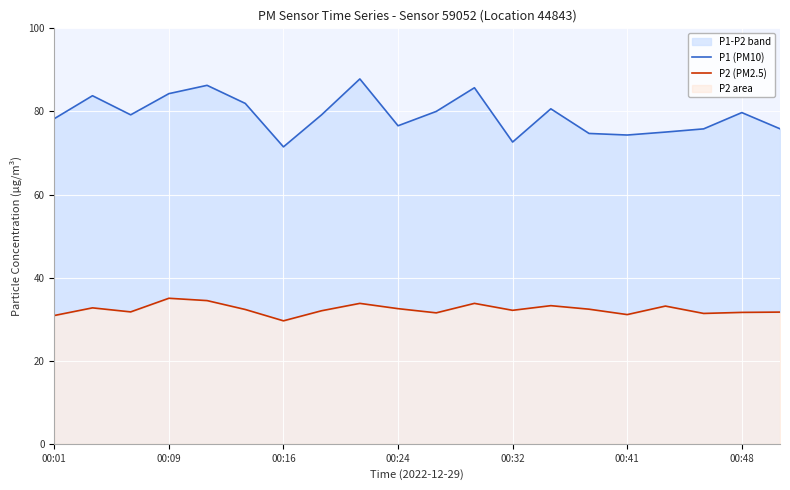

What is the value of the P1 (PM10) point at the 18th from the left?

75.8